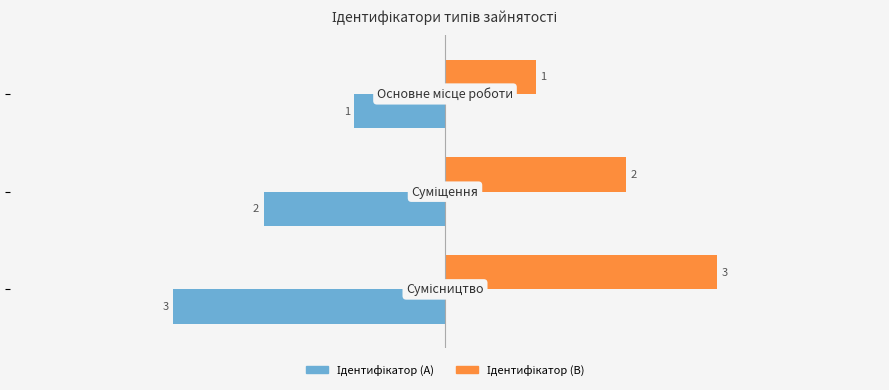

What is the greatest value displayed?

3